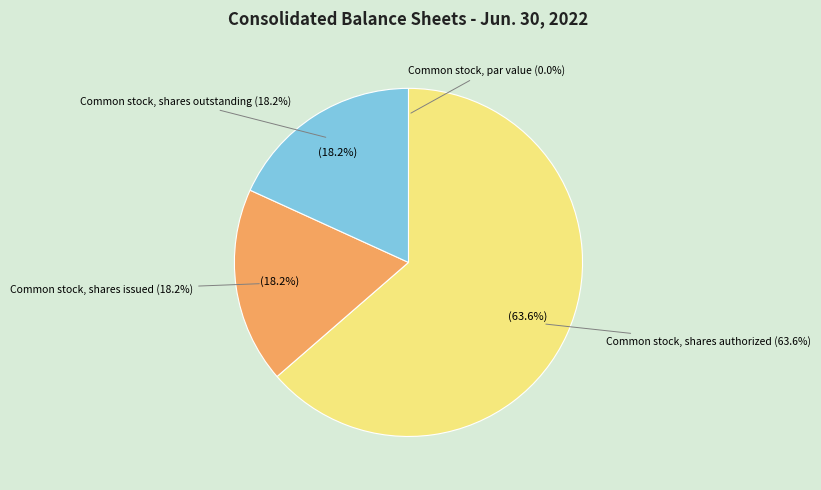

What is the change in value from Common stock, shares authorized to Common stock, shares outstanding?

-34989842.0